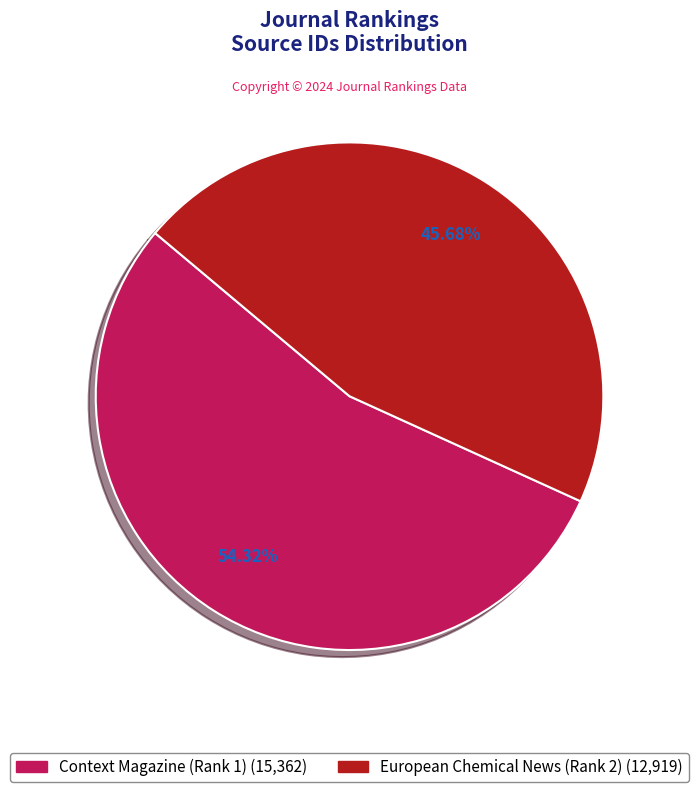

Rank the categories by value from highest to lowest.

Context Magazine (Rank 1), European Chemical News (Rank 2)